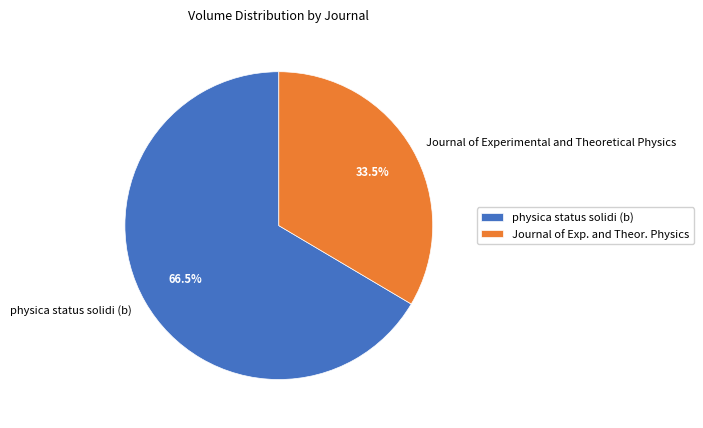

Count the number of slices in the pie.

2